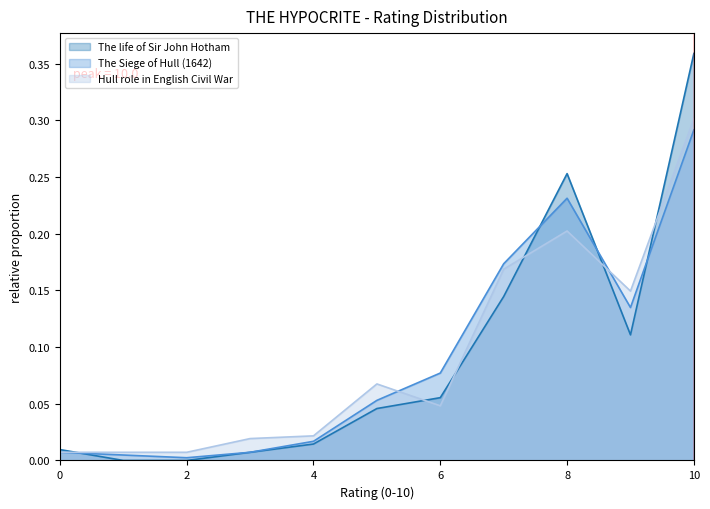

Which category has the lowest value across all series?

1